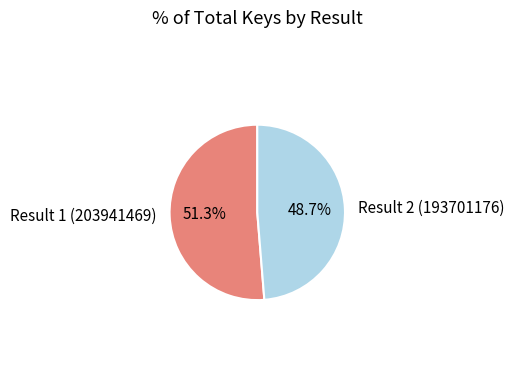

Between Result 1 (203941469) and Result 2 (193701176), which is larger?

Result 1 (203941469)